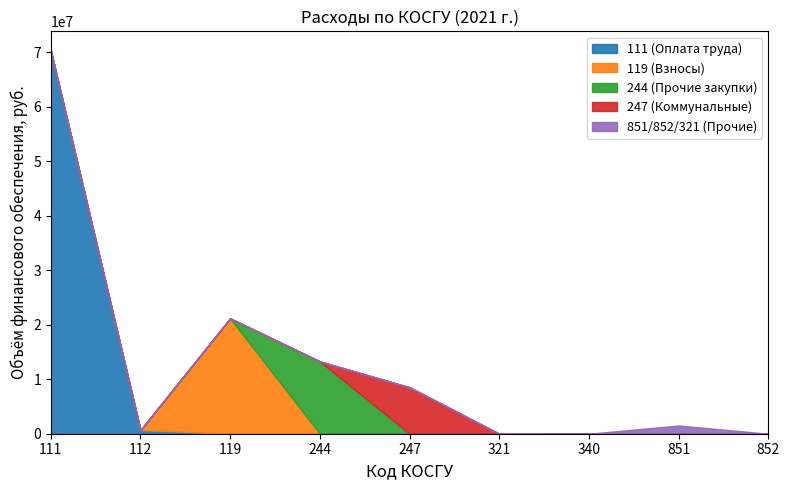

What is the total value across all series at 244?

13272318.5